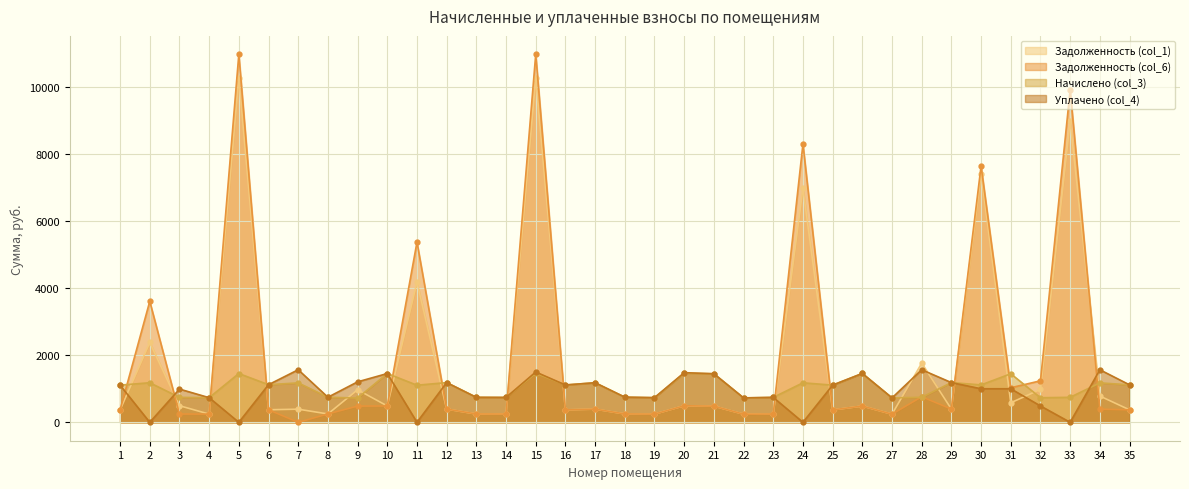

At which label does Начислено (col_3) reach its minimum?

9